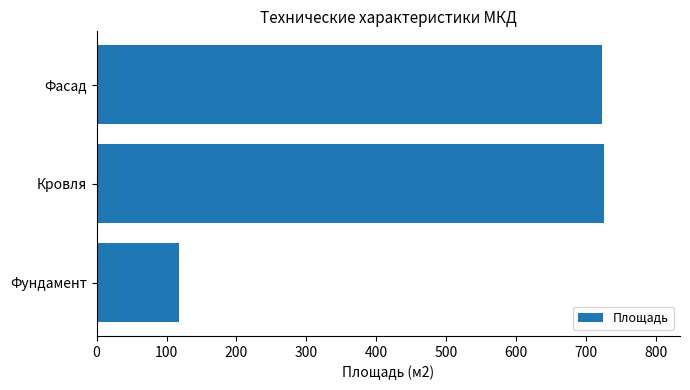

How many distinct data groups are displayed?

1